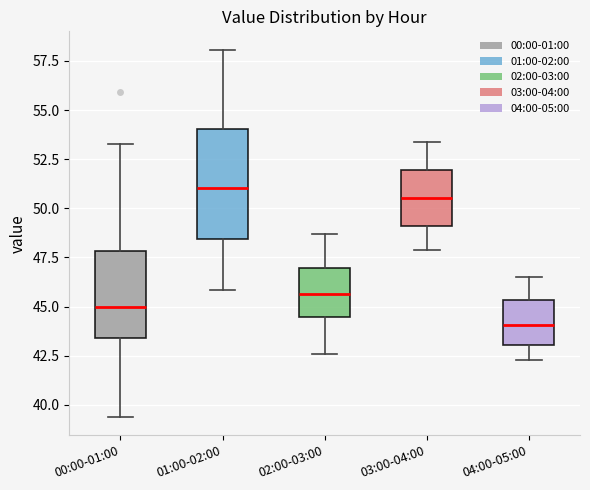

Comparing the boxes themselves (not the whiskers), which one is the tallest?

01:00-02:00